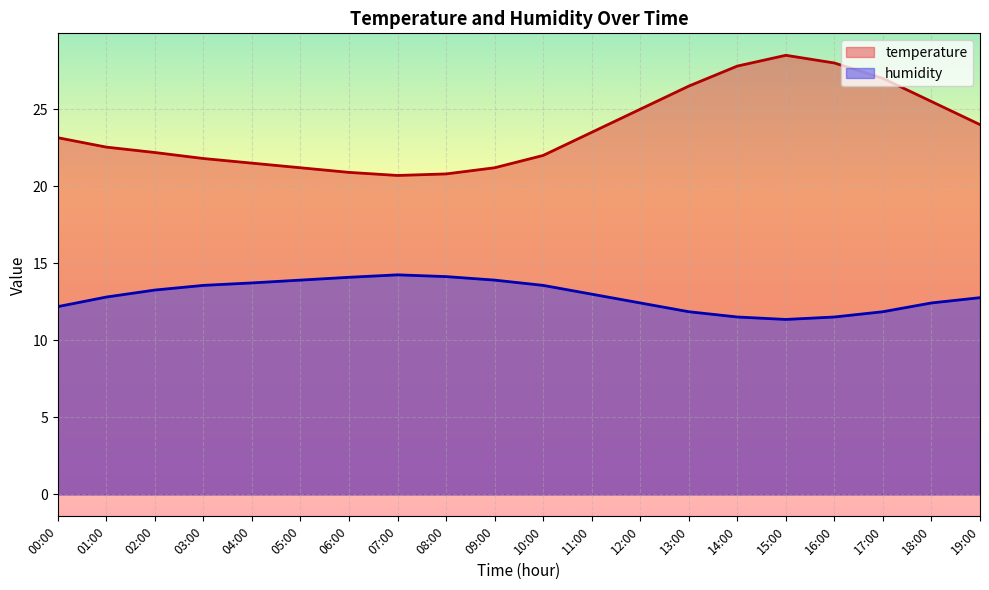

Read the humidity value at 04:00.

13.7